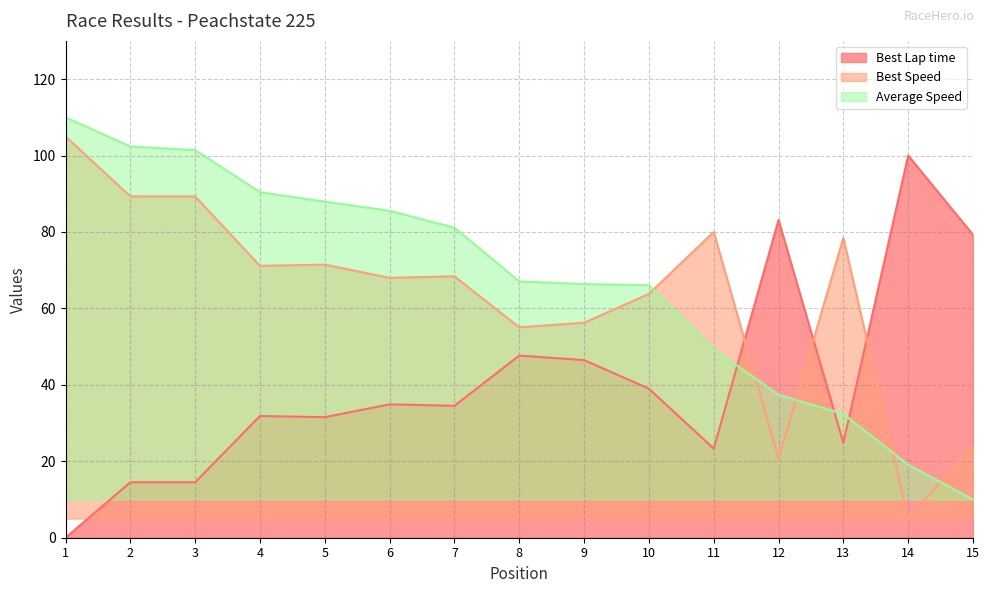

At which label does Total Time first exceed 67?

1